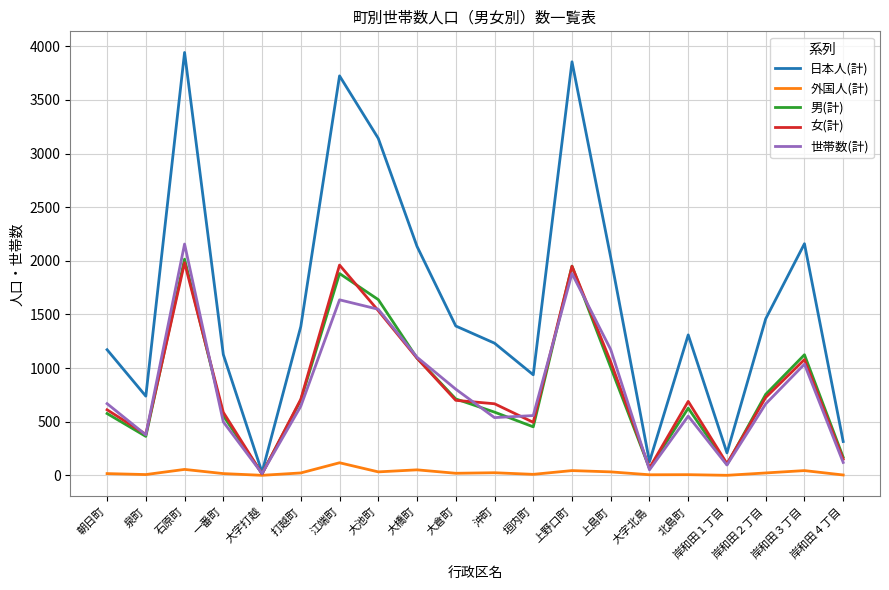

At which category is the sum across all series the highest?

石原町